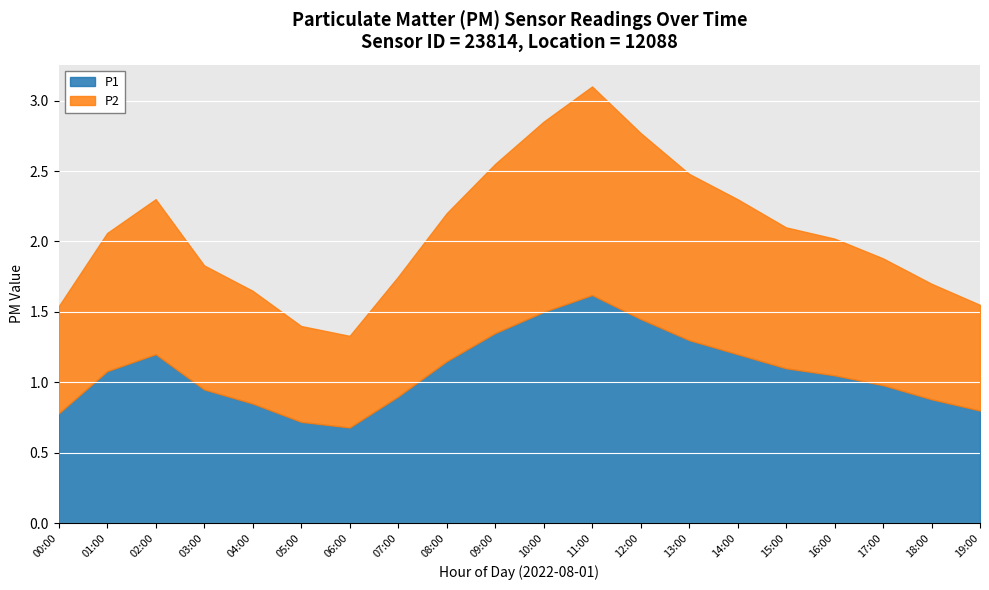

At which category does P1 reach its first local peak?

02:00